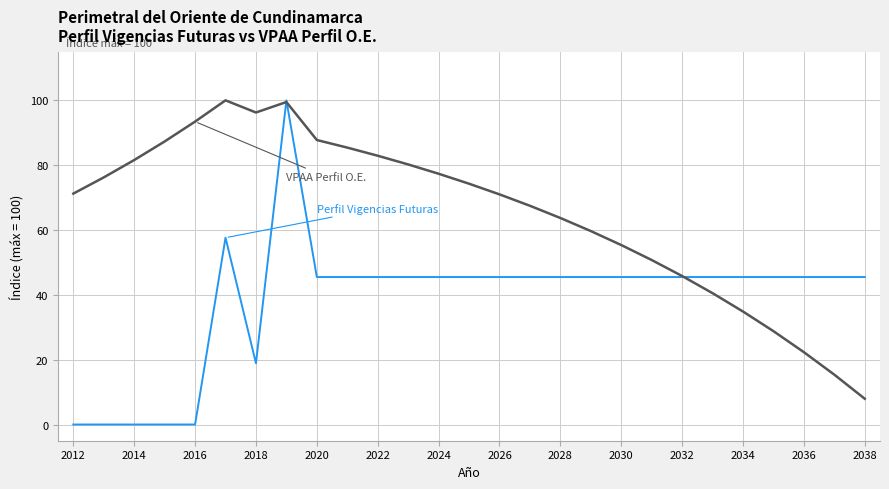

What is the greatest value displayed?

100.0